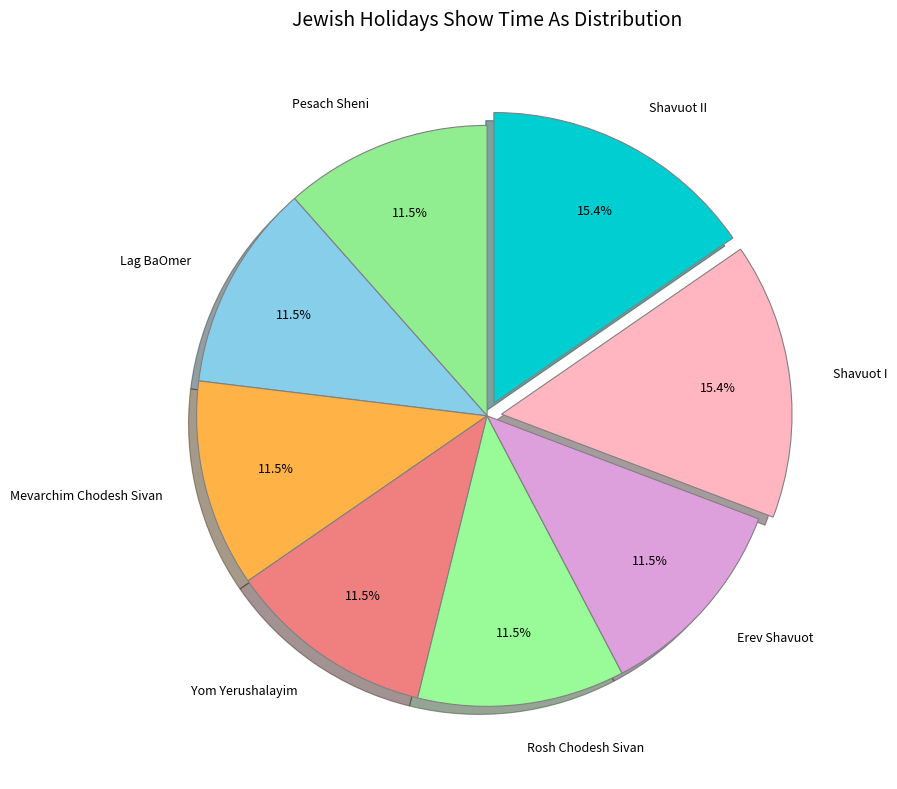

Between Erev Shavuot and Shavuot I, which is larger?

Shavuot I